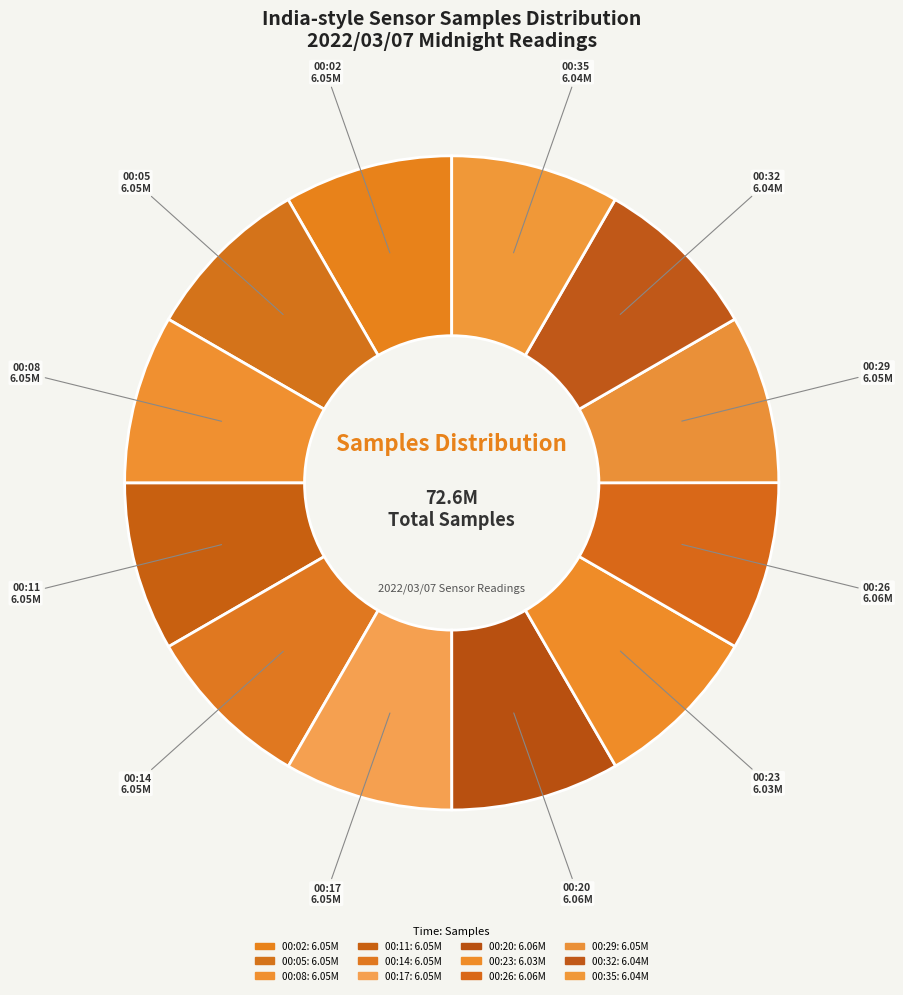

What percentage is NOT represented by 00:05?

91.7%